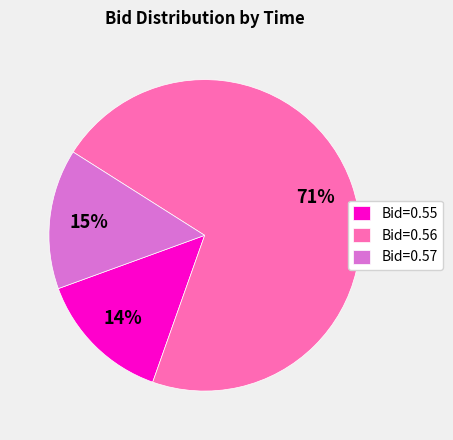

What percentage is the Bid=0.57 slice, to the nearest percent?

15%